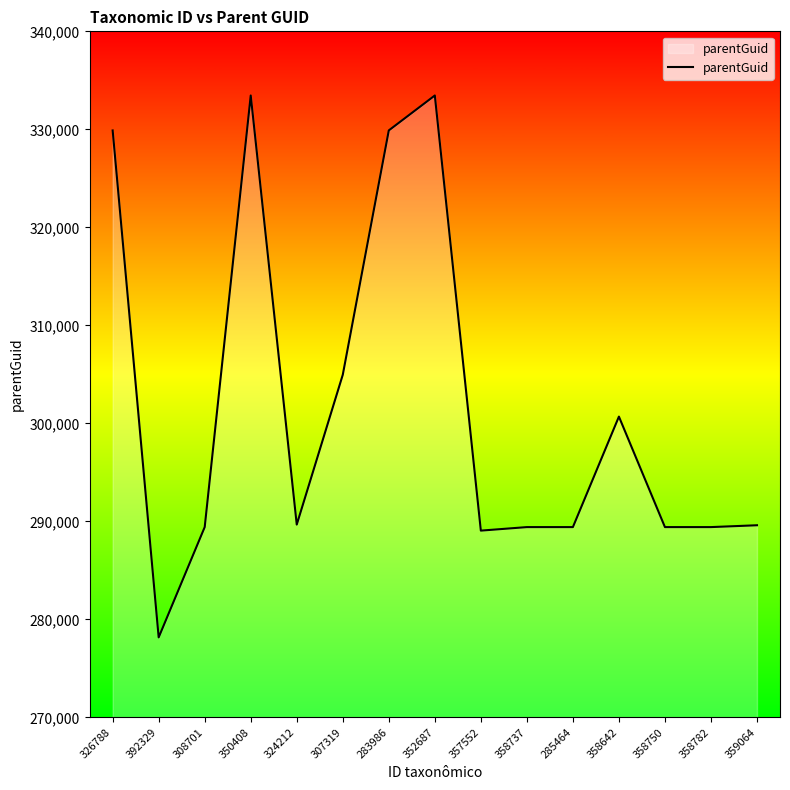

What is the difference between the maximum and minimum values?

55297